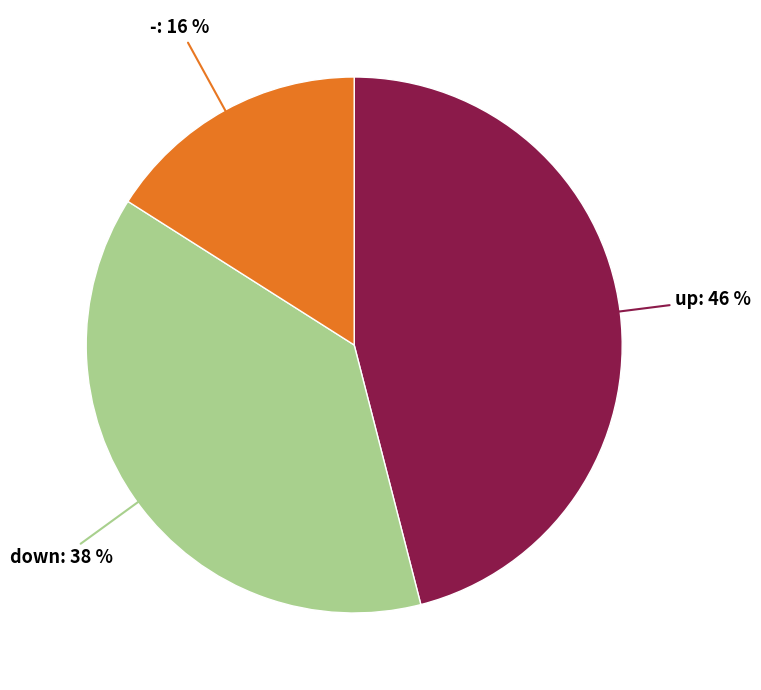

To the nearest percent, what is the average slice percentage?

33%